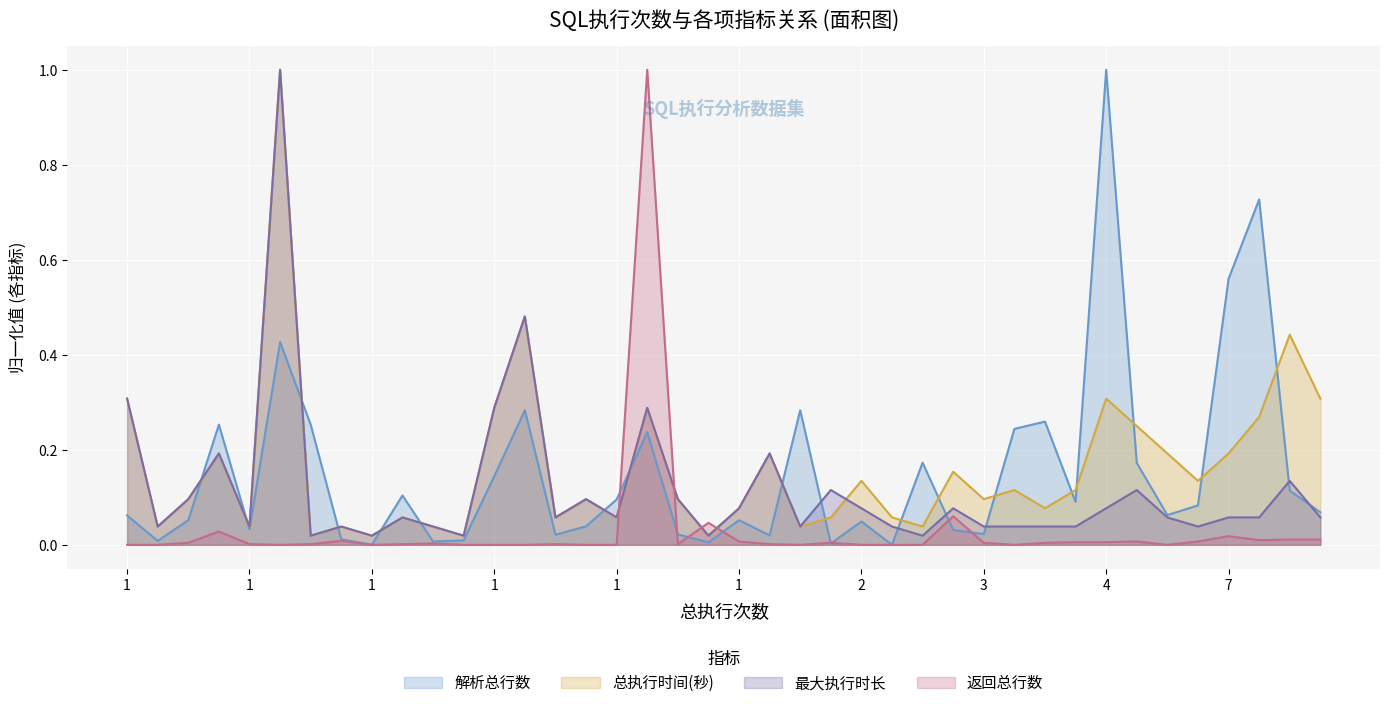

What is the difference between the maximum and minimum values in the 返回总行数 series?

1.0